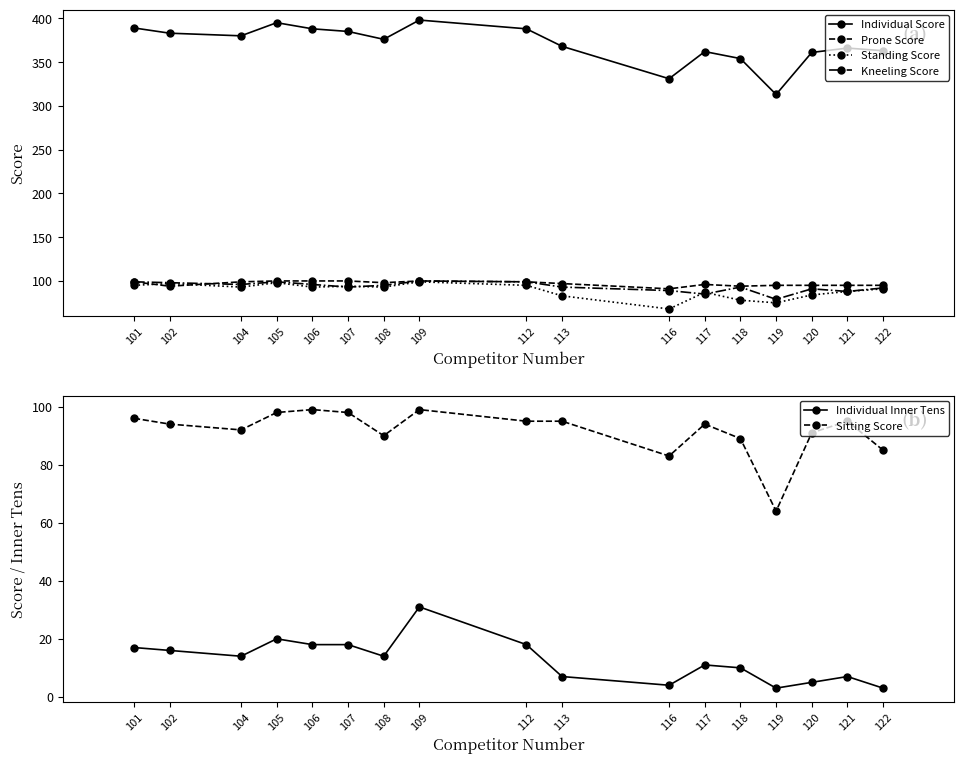

Where is Kneeling Score nearest to the value 89?

116